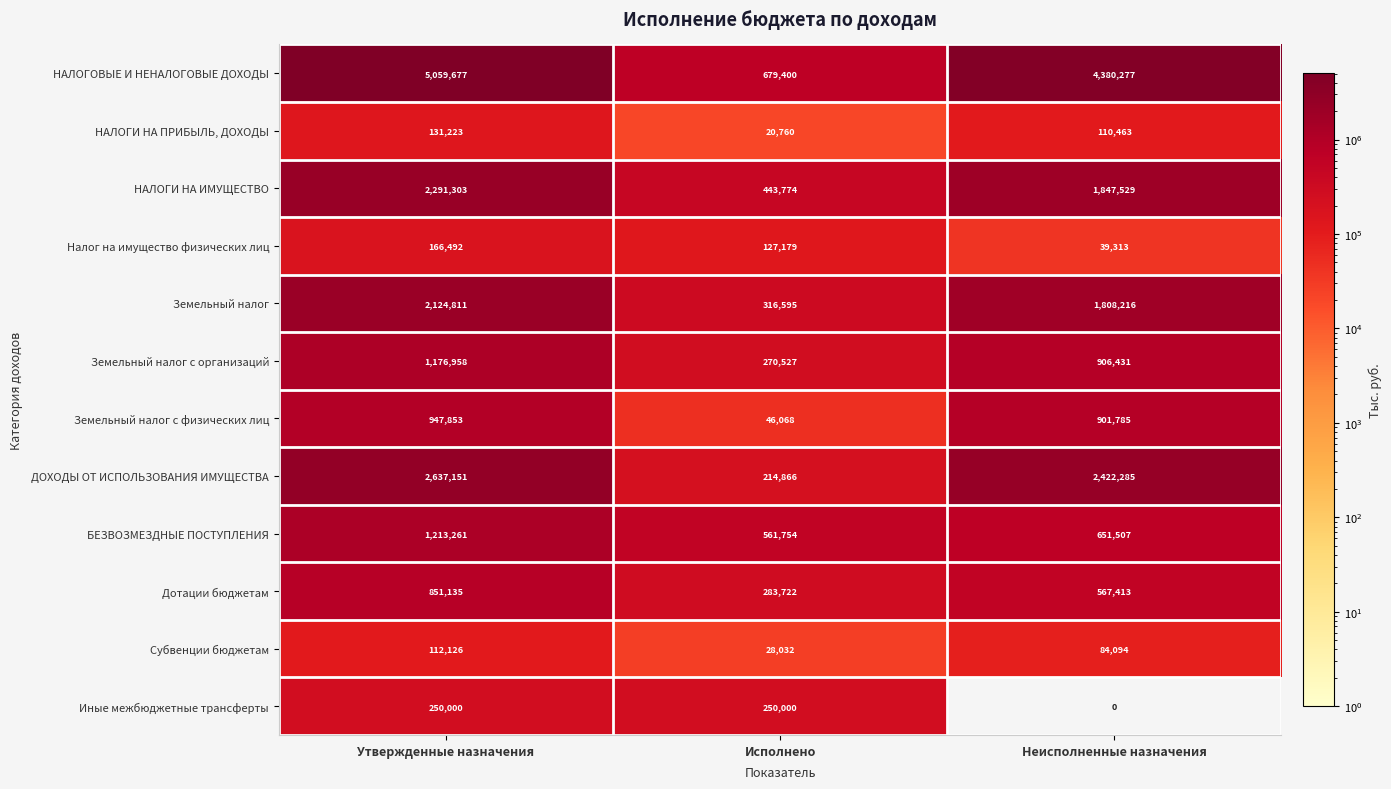

Which label corresponds to the largest value in the chart?

Утвержденные назначения